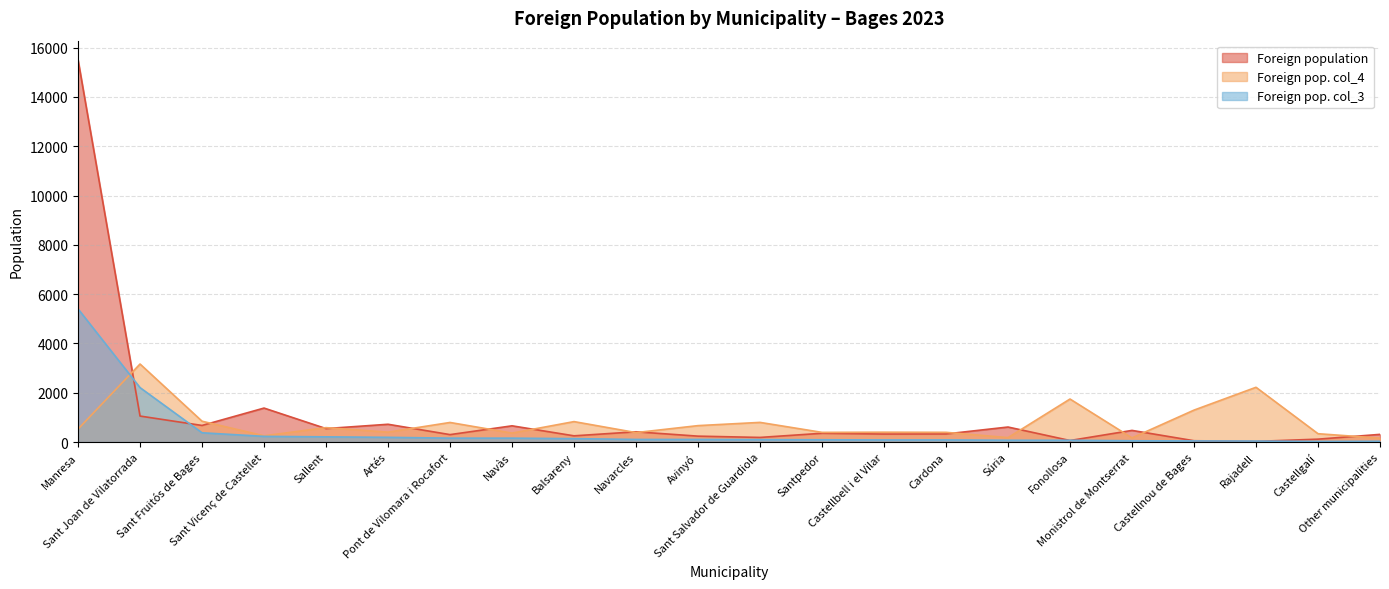

Is the value of Foreign population at Sant Fruitós de Bages greater than the value of Foreign pop. col_4 at Balsareny?

No